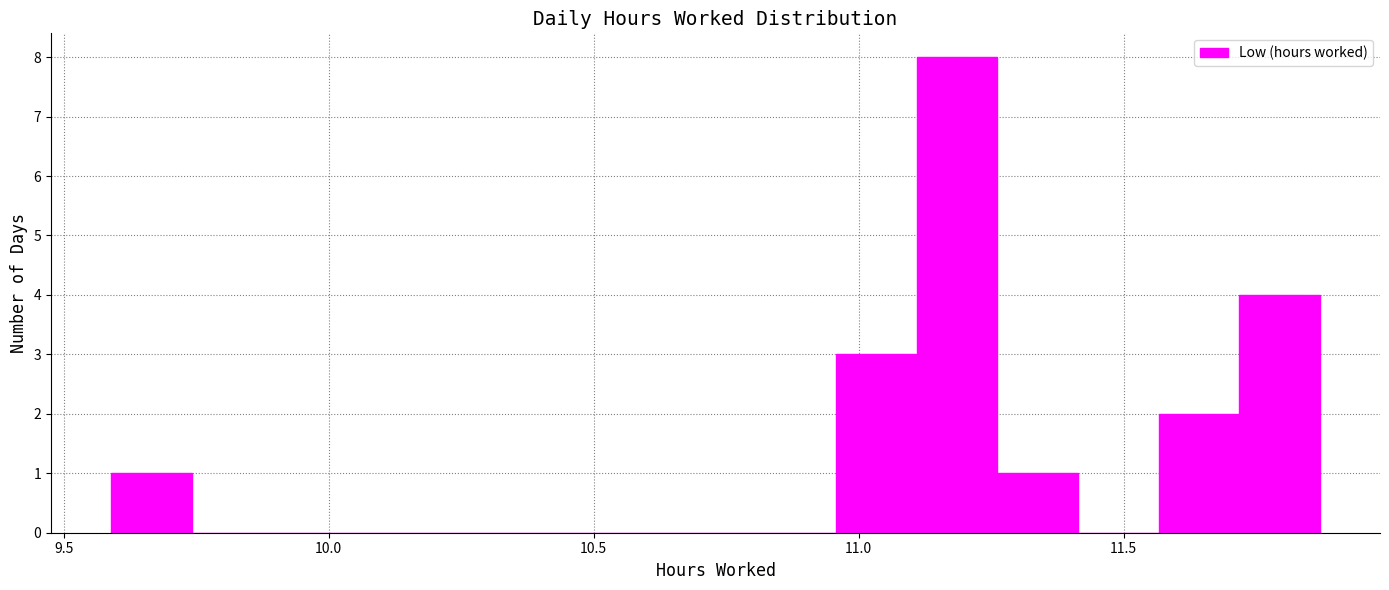

Around what value on the x-axis is the tallest bar? Give the approximate position of its centre, as read against the axis.

11.20